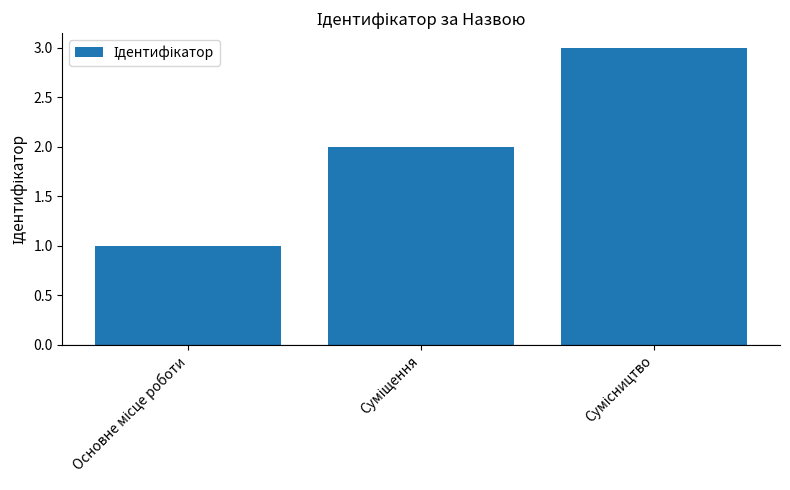

What is the sum of all values?

6